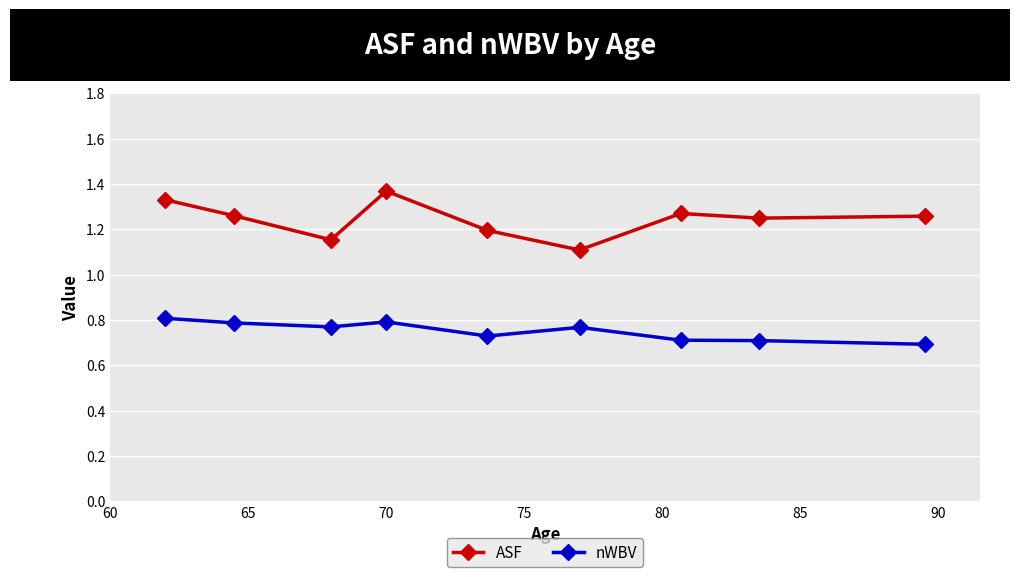

Rank the series by their average value, from highest to lowest.

ASF, nWBV